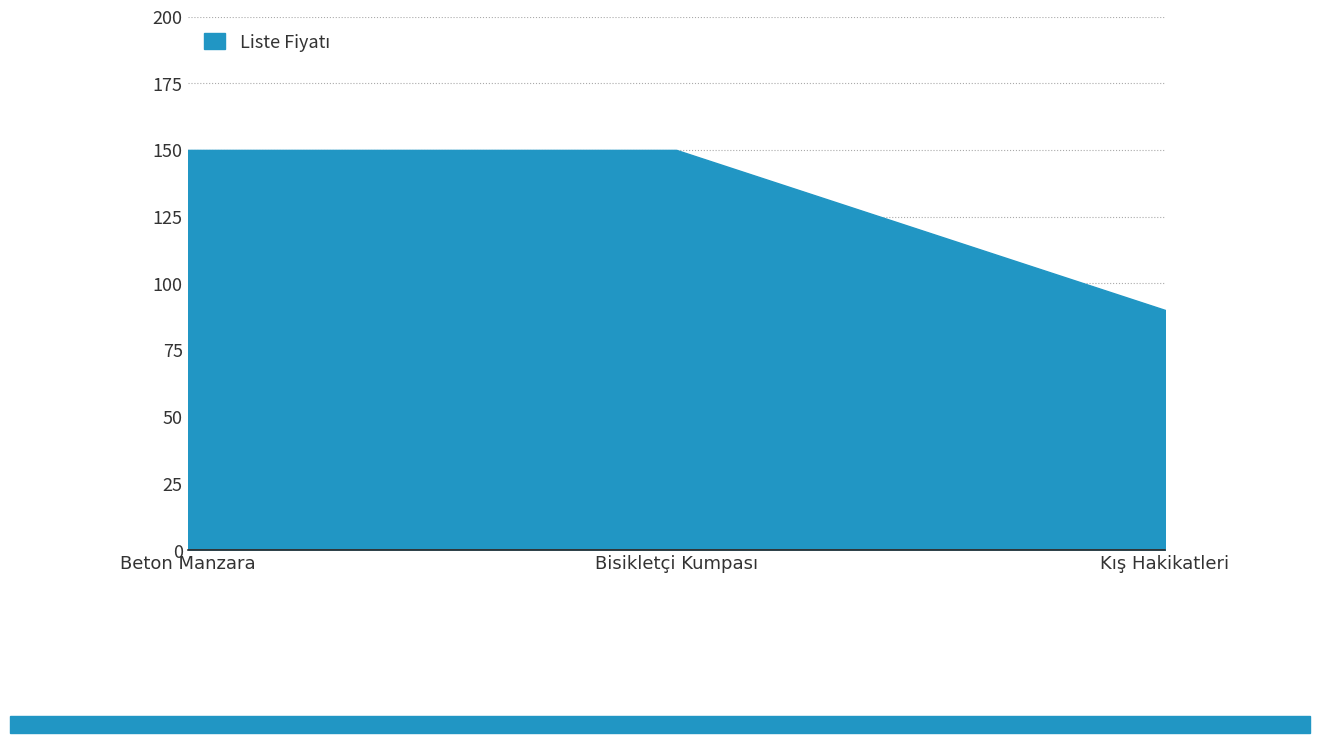

Approximately how many times larger is the value at Bisikletçi Kumpası compared to Kış Hakikatleri?

1.7